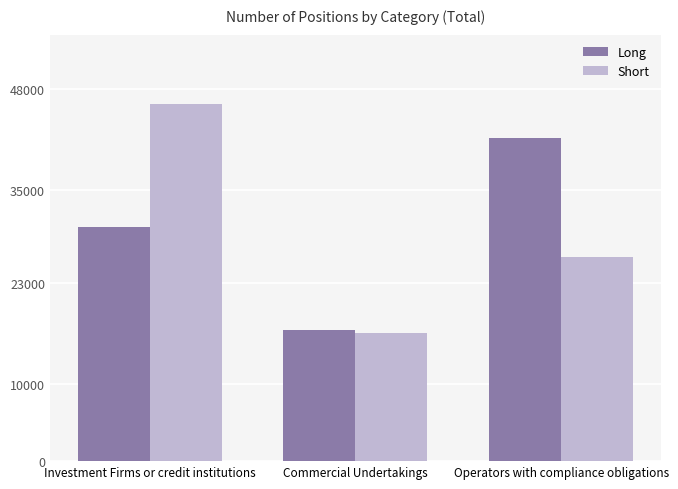

What is the difference between the maximum and minimum values in the Short series?

29477